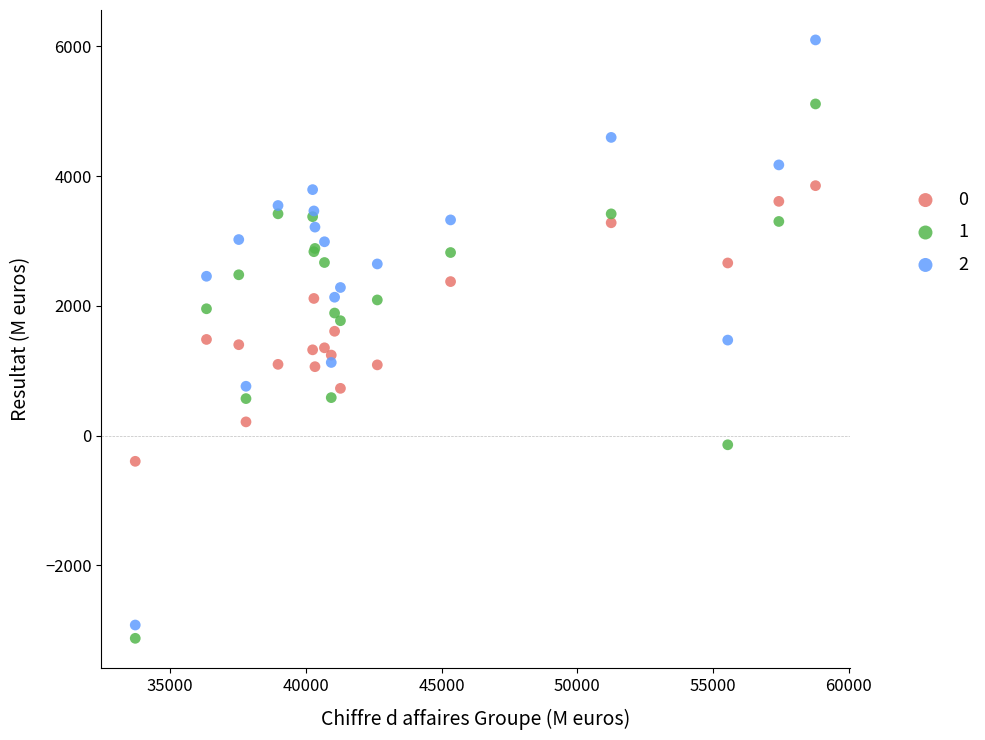

Which series reaches the maximum Y coordinate?

2